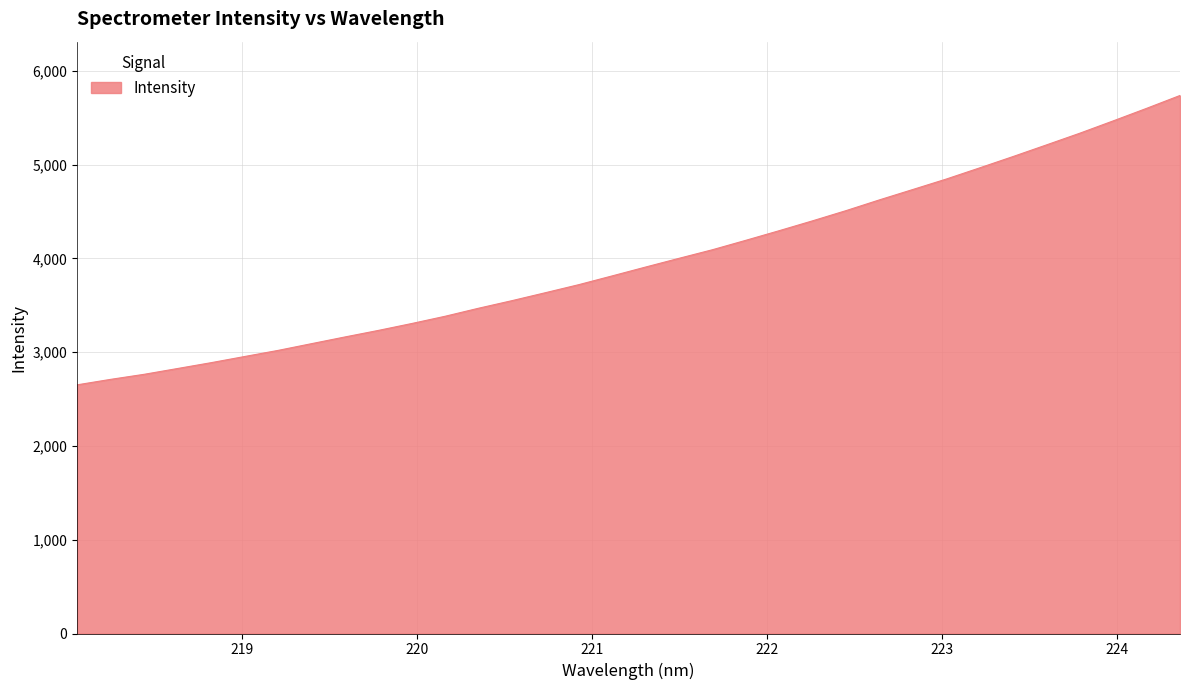

What is the smallest value displayed?

2652.0